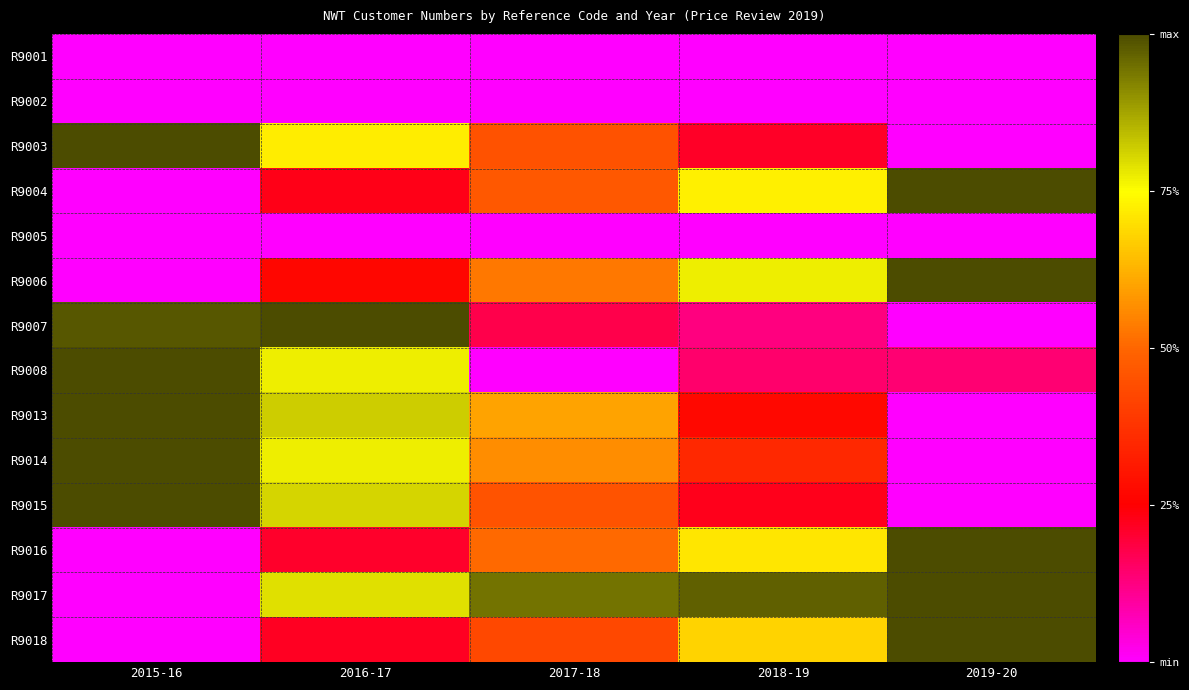

Rank the series at 2019-20 from highest to lowest value.

R9004, R9006, R9016, R9017, R9018, R9008, R9001, R9002, R9003, R9005, R9007, R9013, R9014, R9015